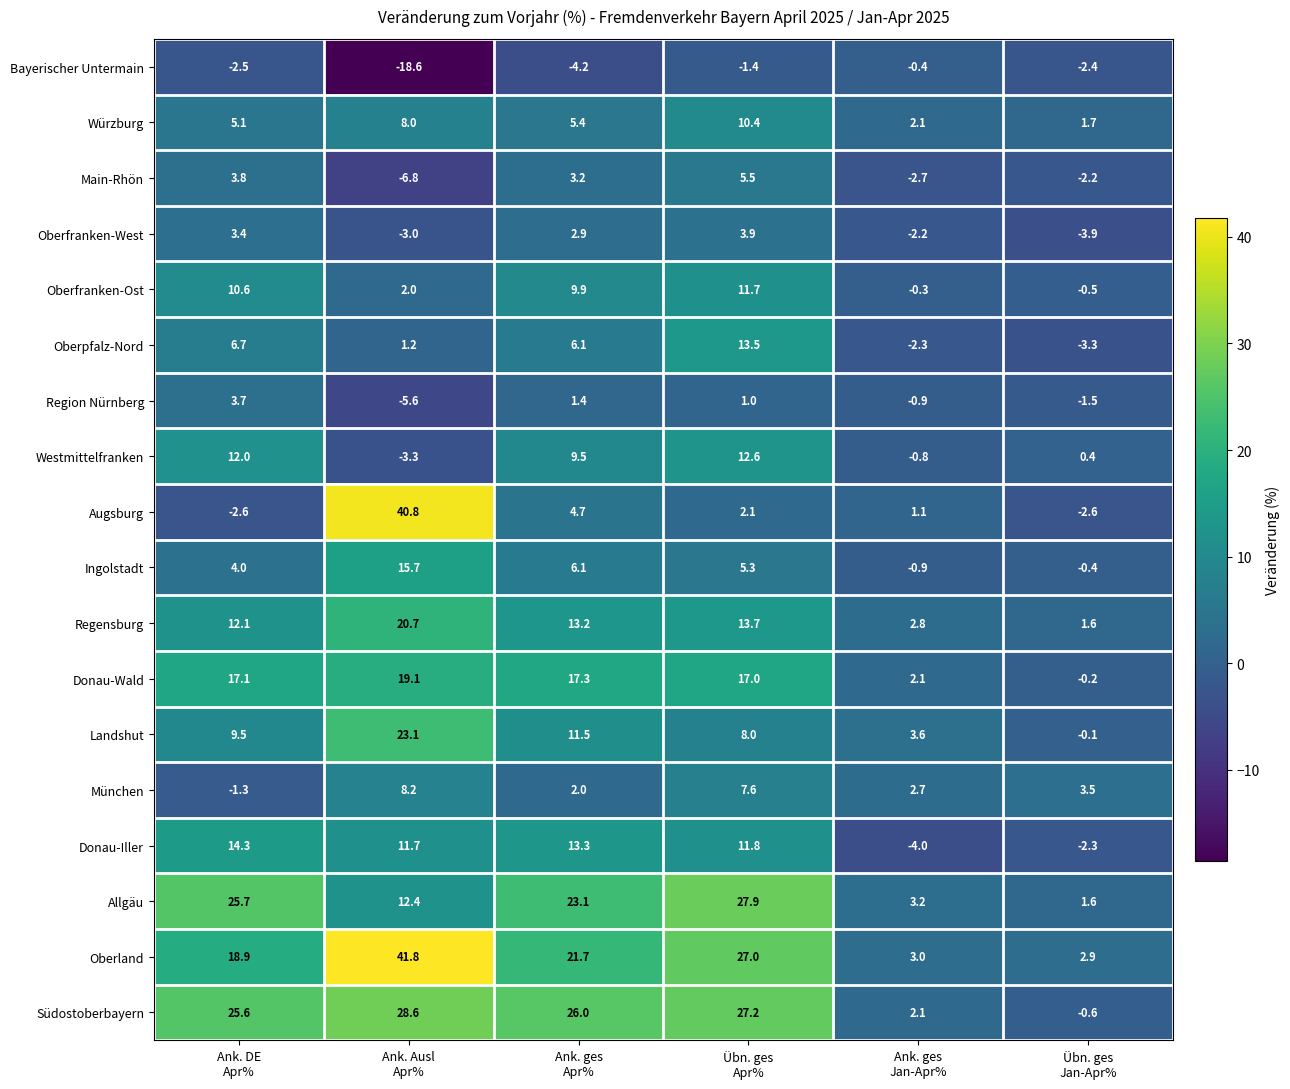

What is the maximum value shown in the chart?

41.8